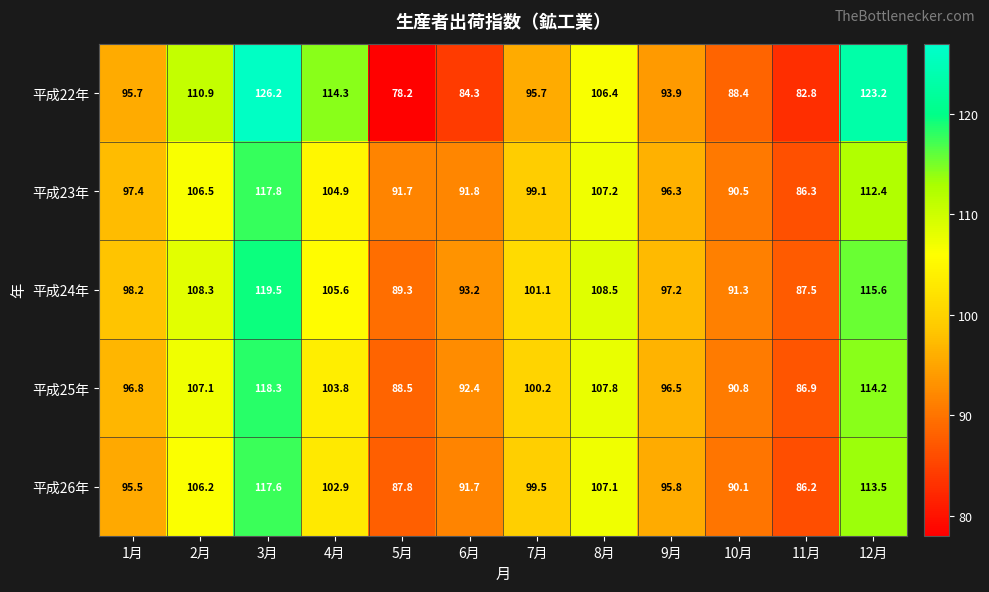

True or false: 平成22年 has a value of 88.4 at 10月.

True